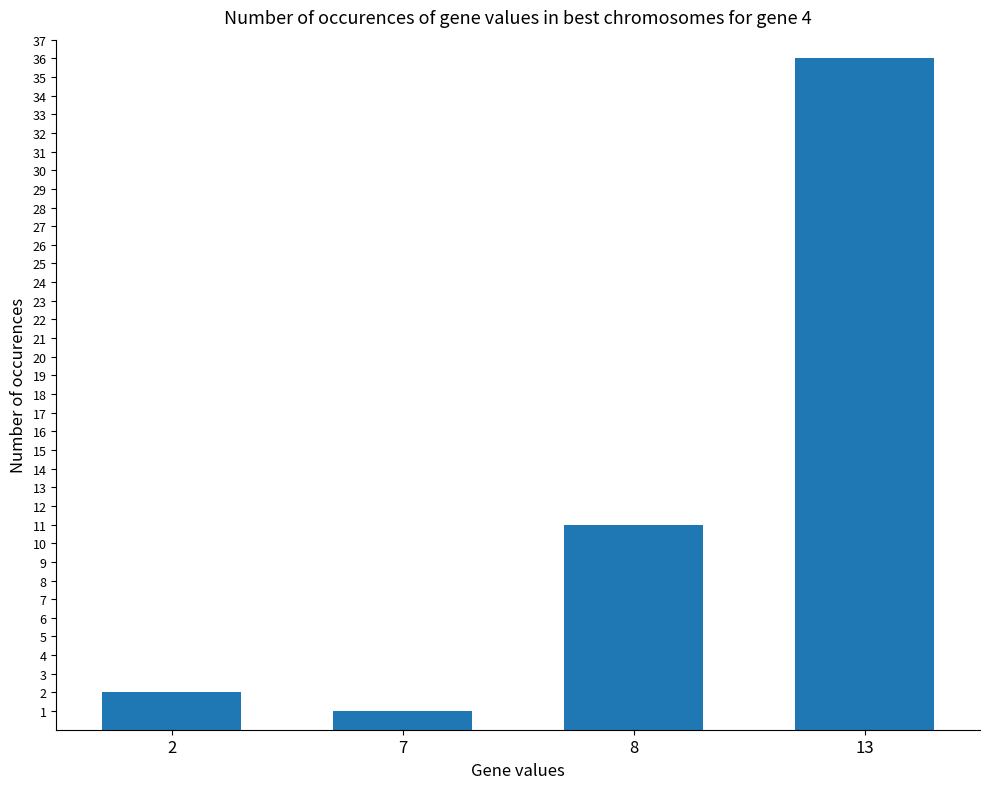

What is the value of the 2nd bar from the left?

1